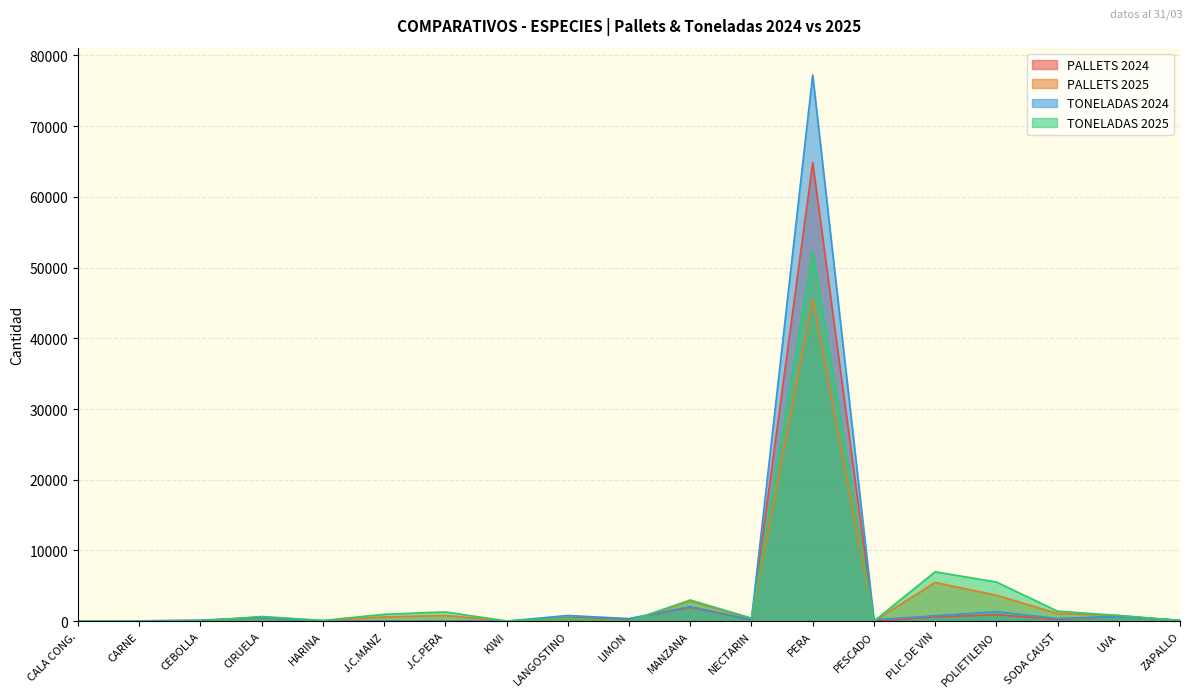

What is the difference between the maximum and minimum values in the TONELADAS 2024 series?

77239